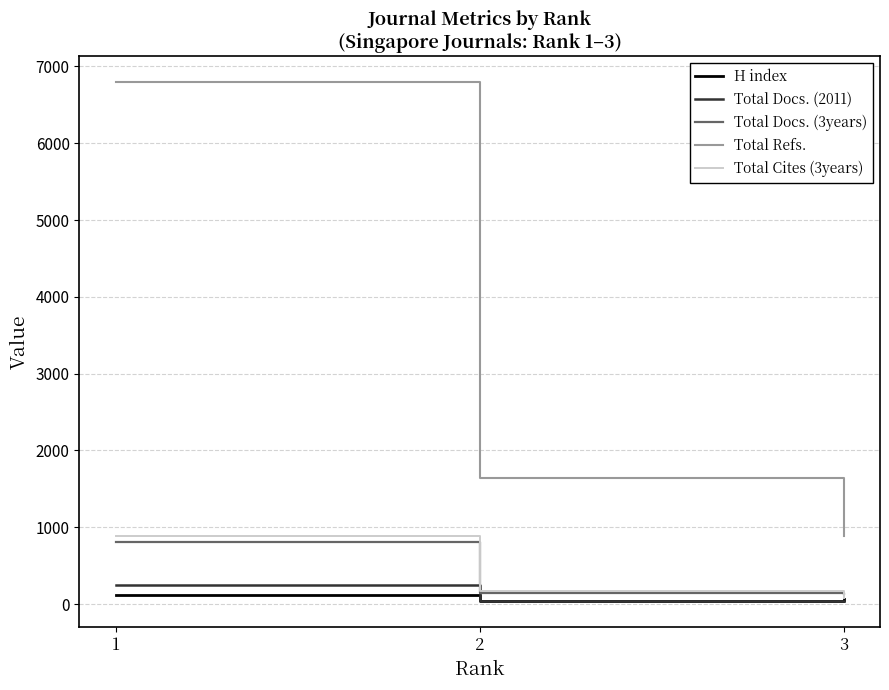

What is the total value across all series at 1?

8859